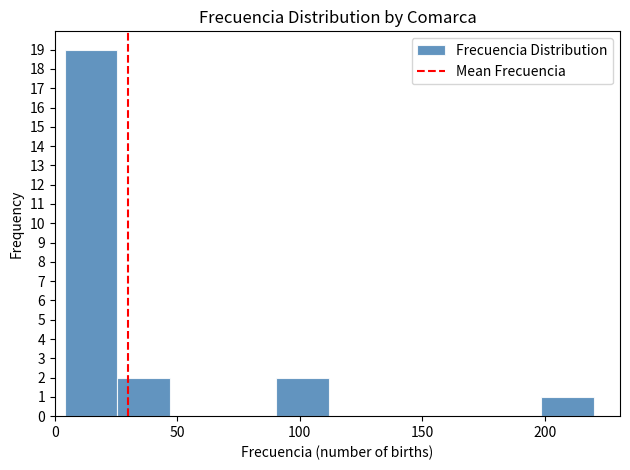

Over which range of the x-axis is the bar tallest?

5 to 25